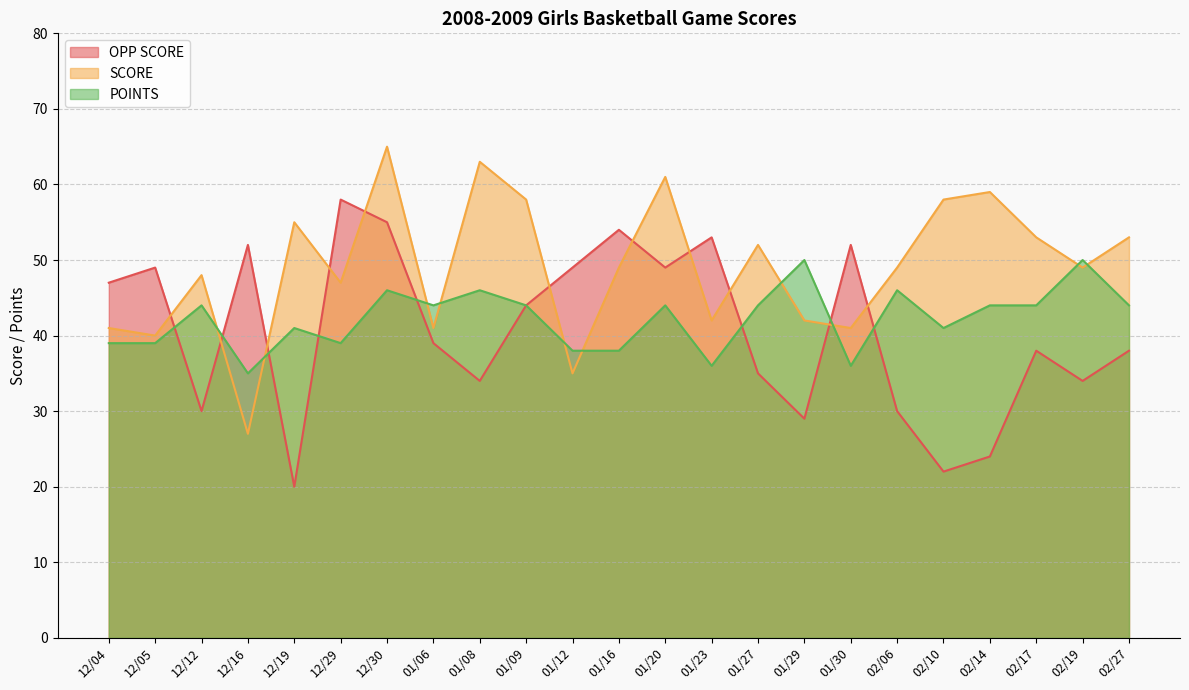

How many data points in SCORE are above 49?

10